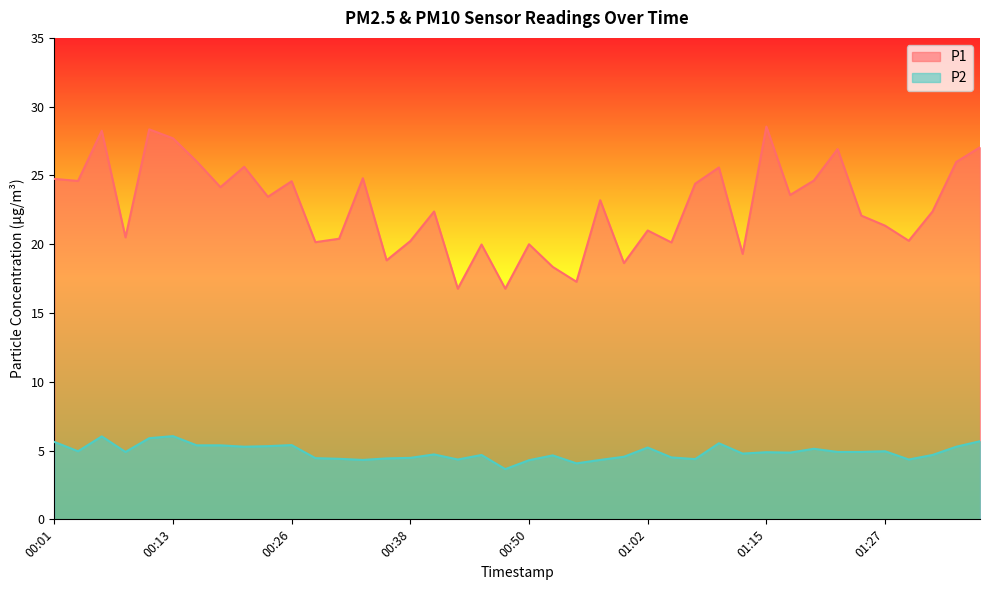

What position from the left is 00:26?

11